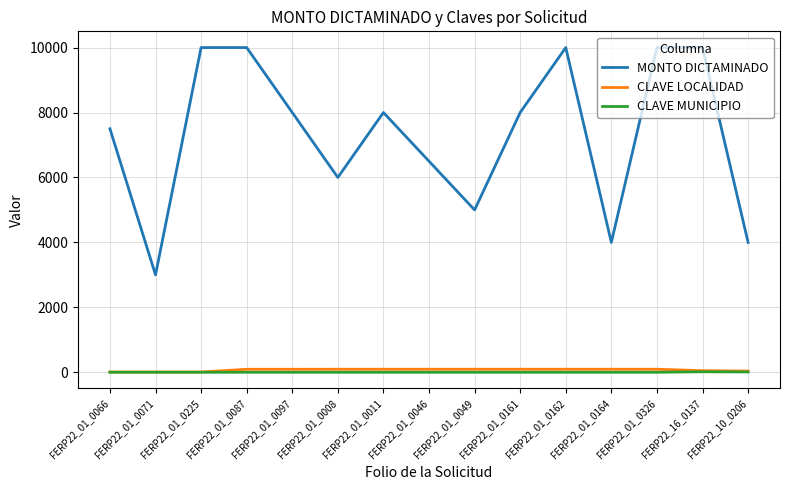

What are all the series names shown in the legend?

MONTO DICTAMINADO, CLAVE LOCALIDAD, CLAVE MUNICIPIO